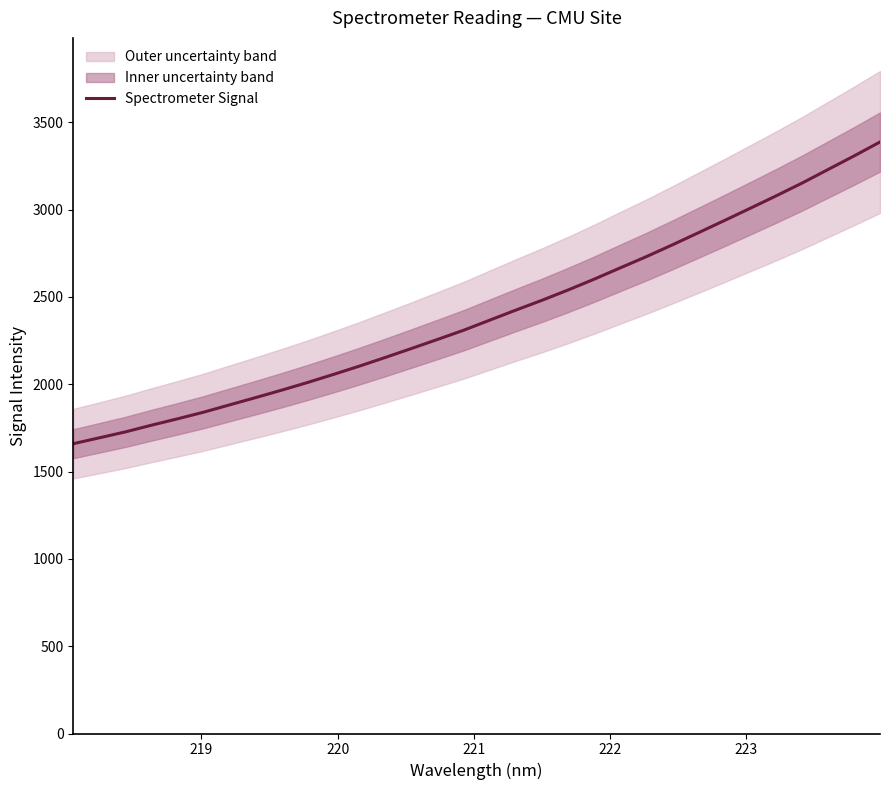

What is the highest value of the Spectrometer Signal series?

3387.0